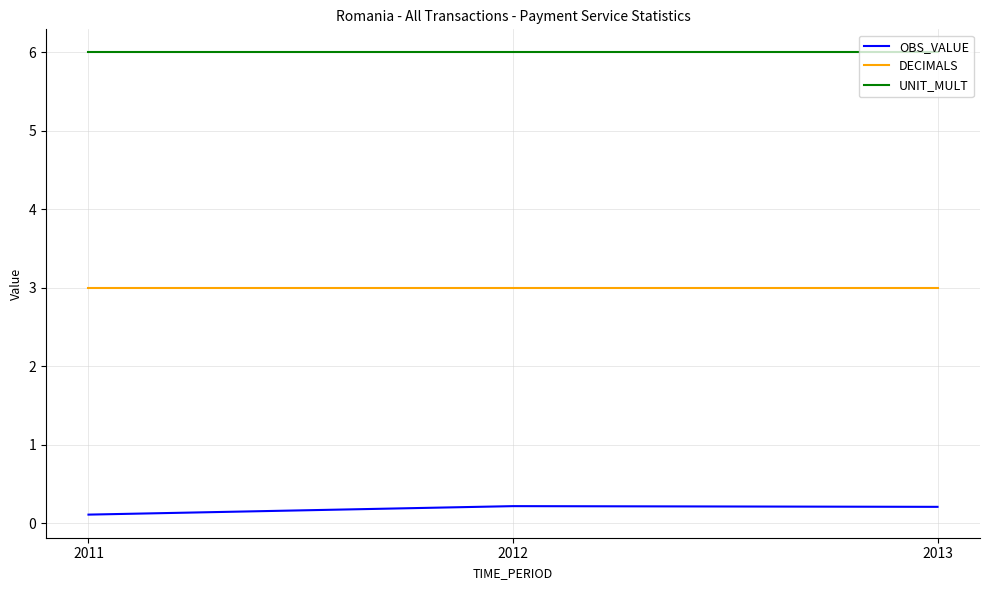

True or false: OBS_VALUE has a value of 0.1 at 2011.

True